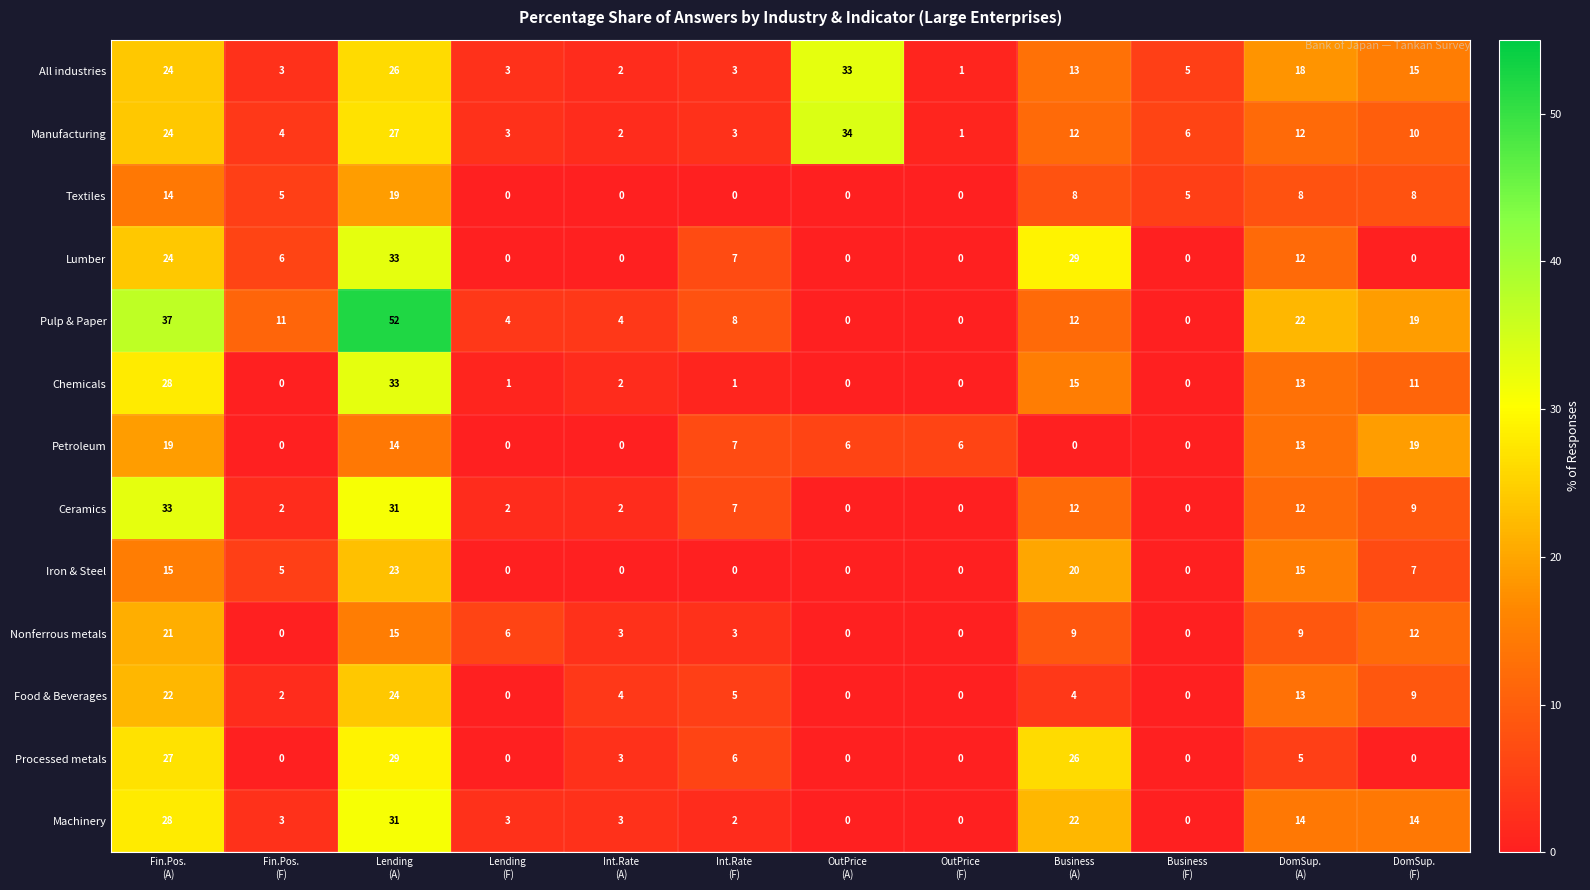

Which series has the largest total across all categories?

Pulp & Paper